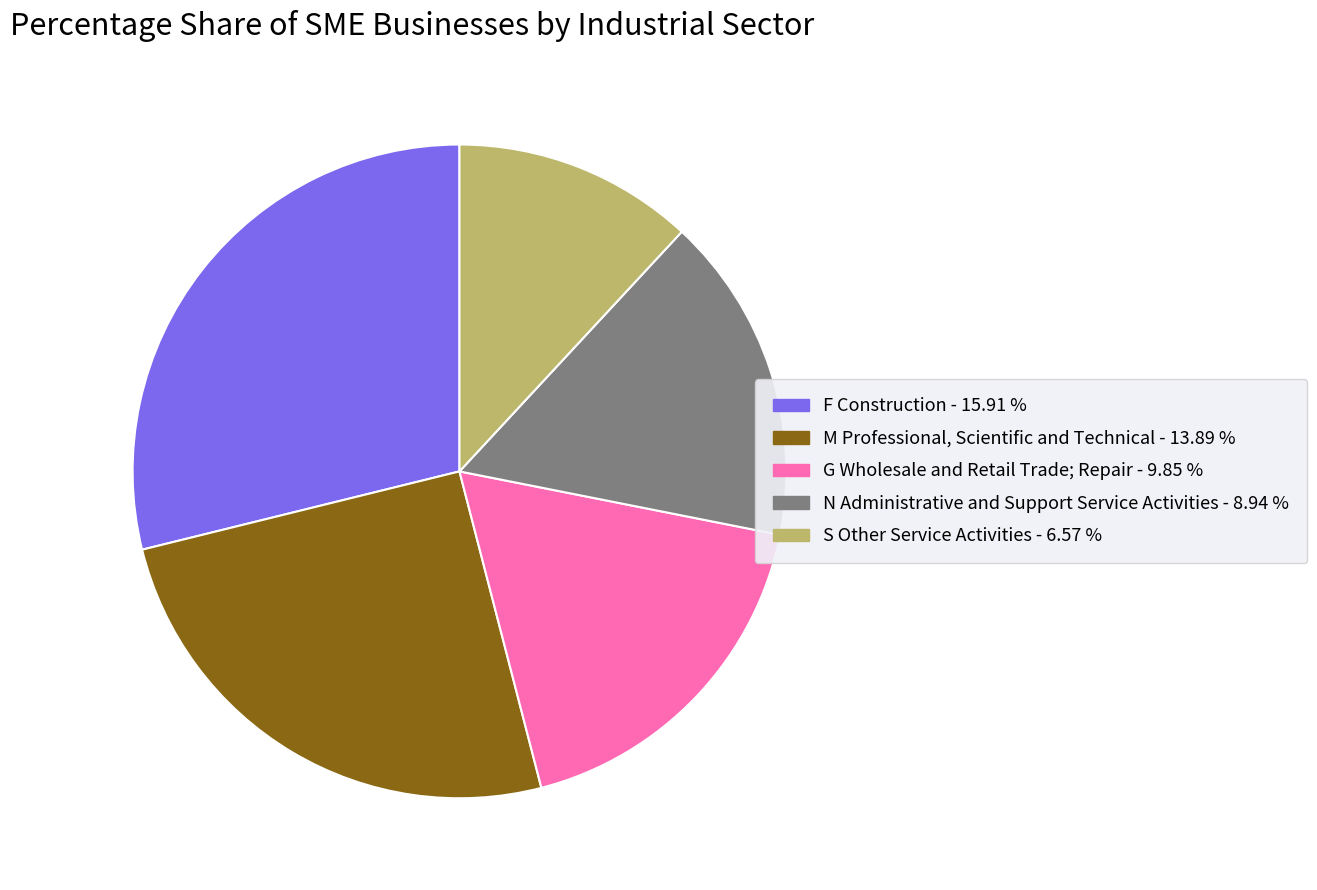

What is the largest slice in the pie chart?

F Construction